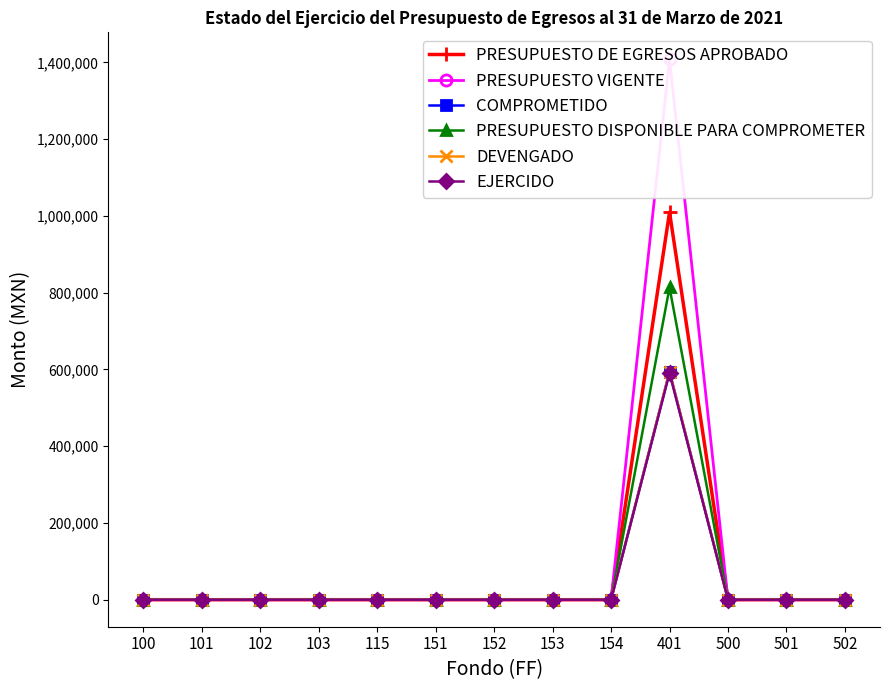

At which category is the sum across all series the highest?

401